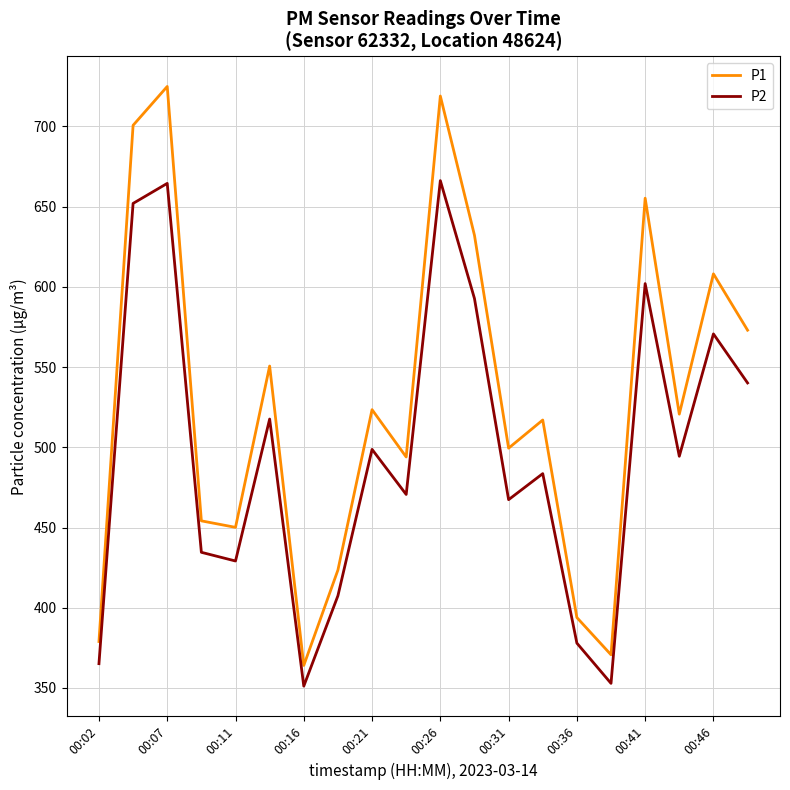

Rank the series by their maximum value, from highest to lowest.

P1, P2